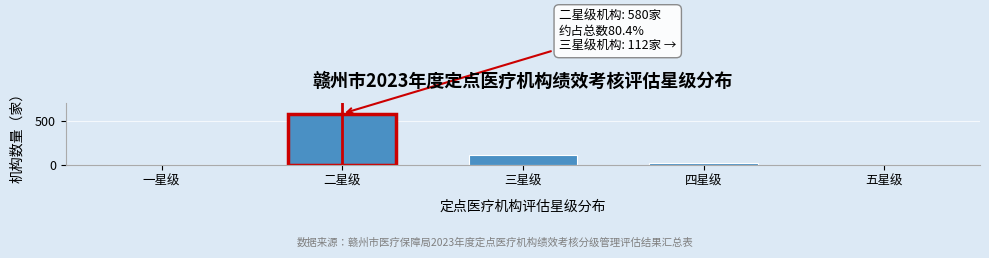

Reading left to right, list all the values displayed in this chart.

一星级=0	二星级=580	三星级=112	四星级=25	五星级=4